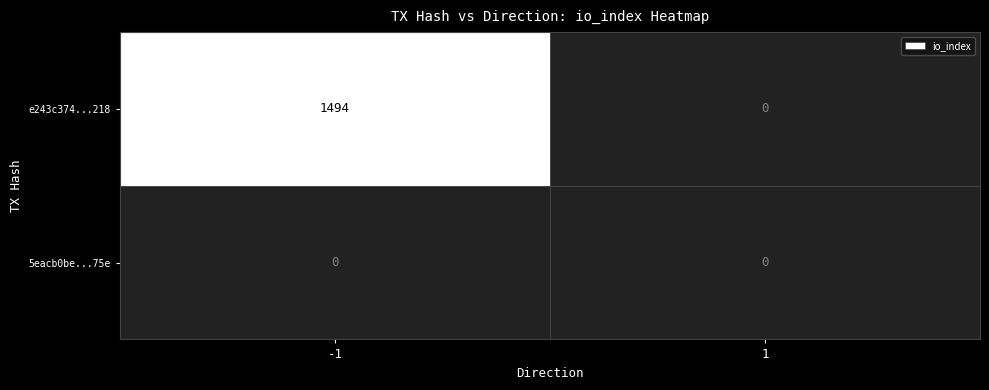

List the series in order of their overall mean, lowest first.

5eacb0be...75e, e243c374...218